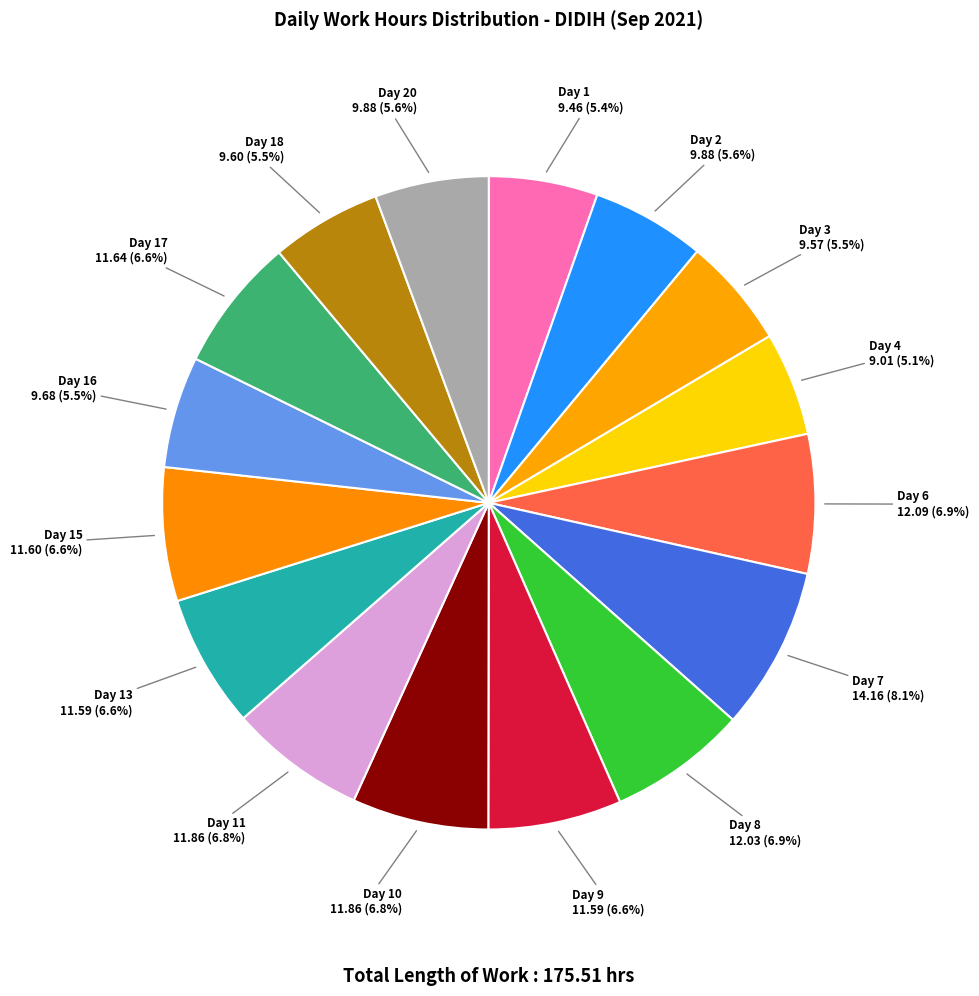

To the nearest percent, what is the average slice percentage?

6%